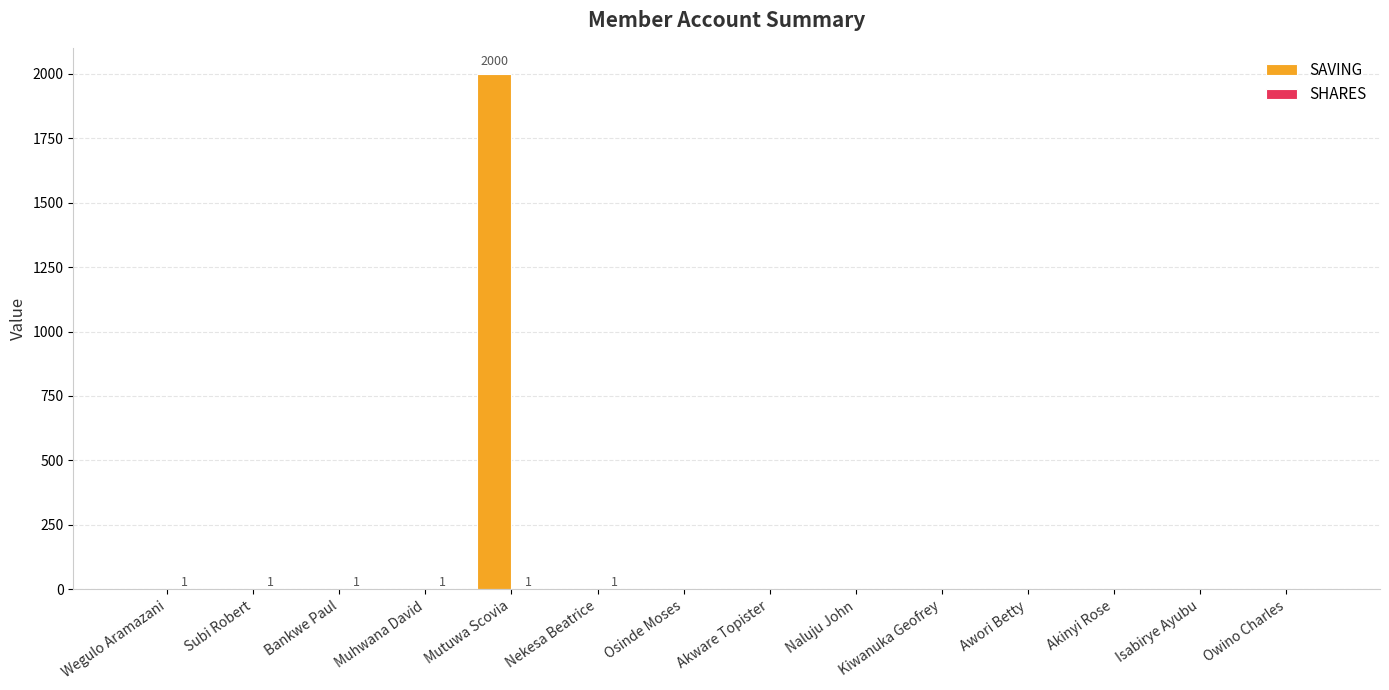

What is the sum of all SAVING values?

2000